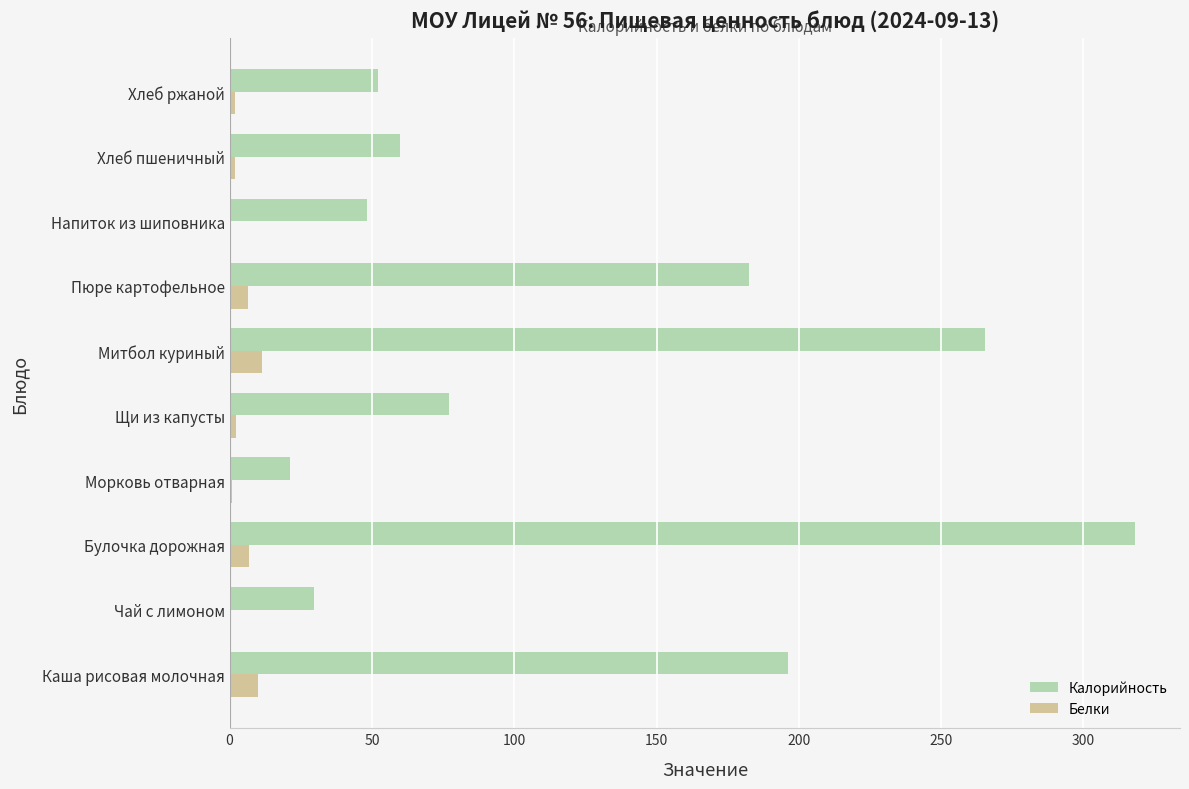

Which category has the highest value across all series?

Булочка дорожная